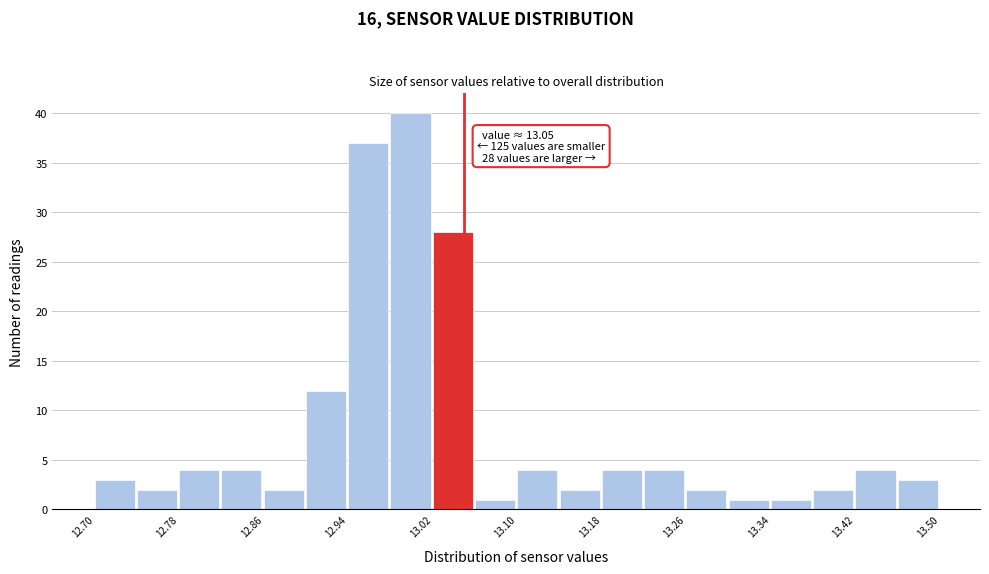

Which range on the x-axis has the tallest bar?

12.98 to 13.02